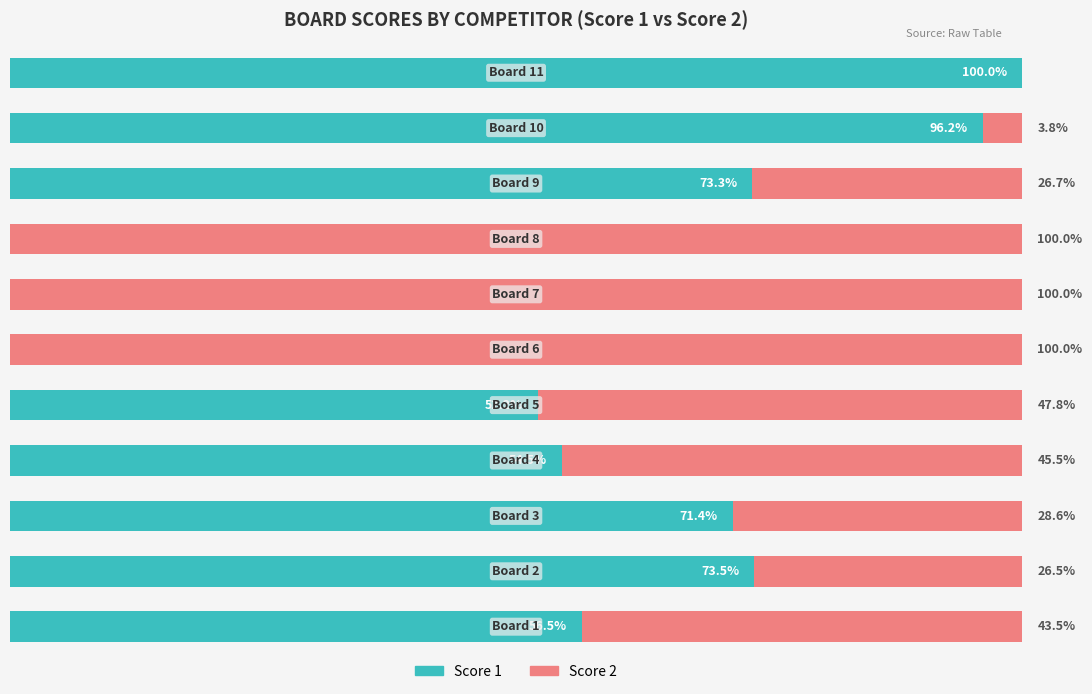

Which series has the largest total across all categories?

Score 1